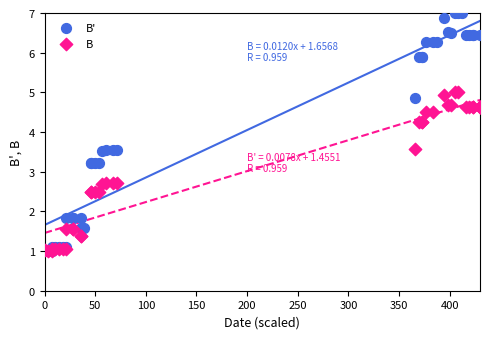

Which series has the widest spread of Y values?

B